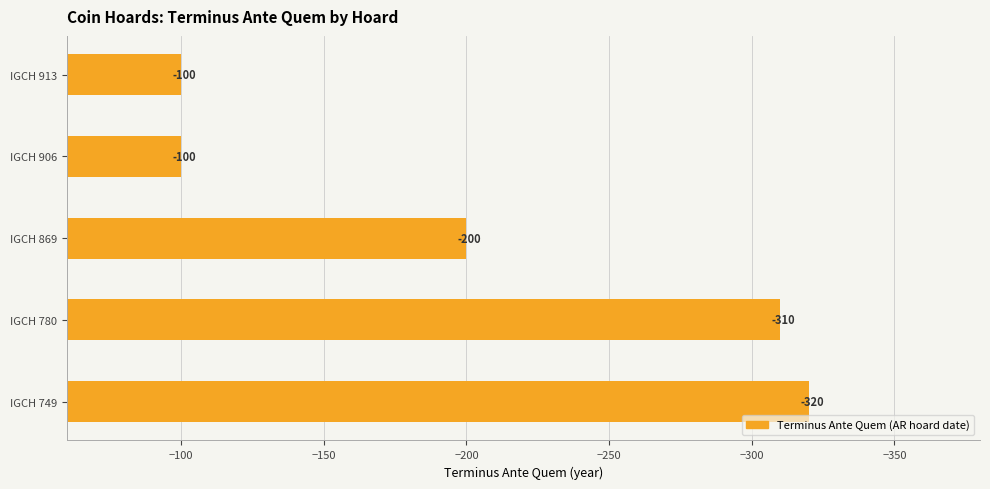

What is the greatest value displayed?

-100